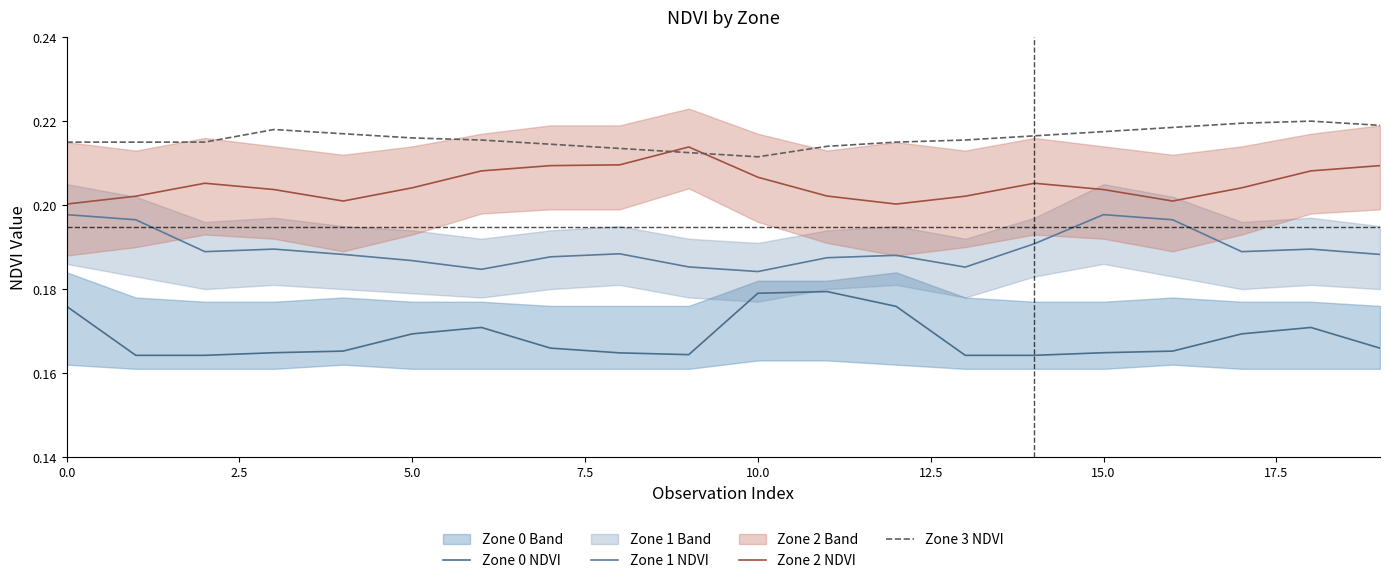

True or false: Zone 3 NDVI has a value of 0.1 at 15.0.

False